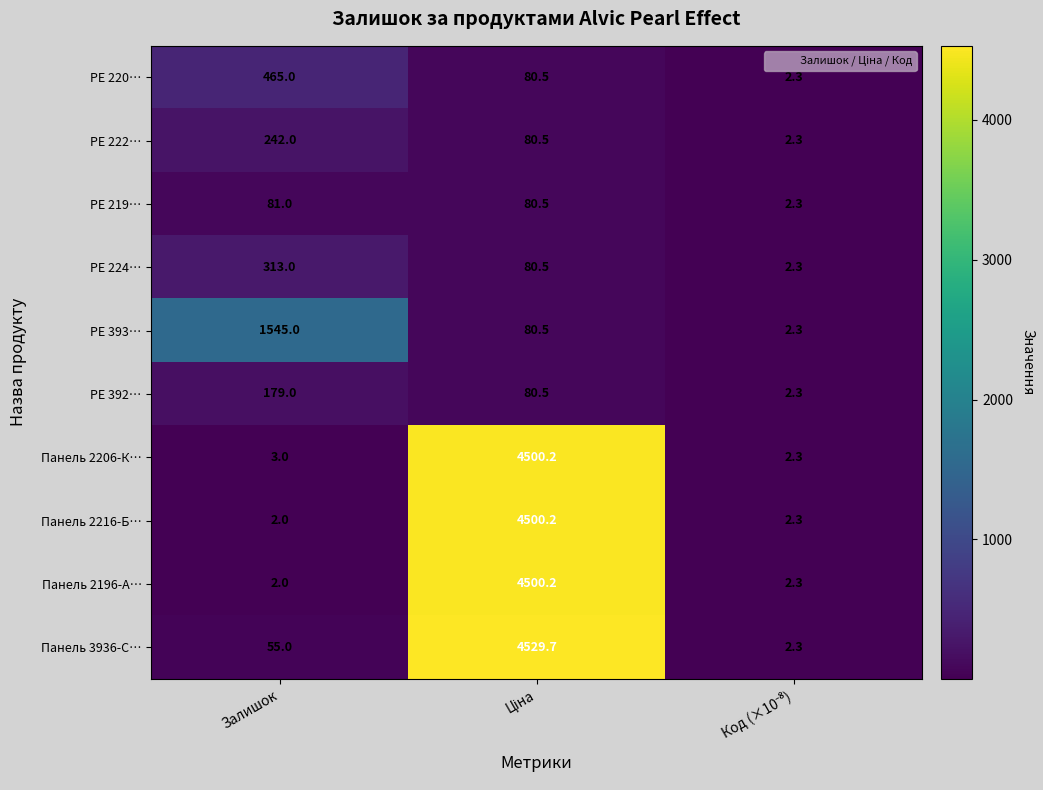

What is the difference between the maximum and minimum values in the Панель 2206-К… series?

4497.9